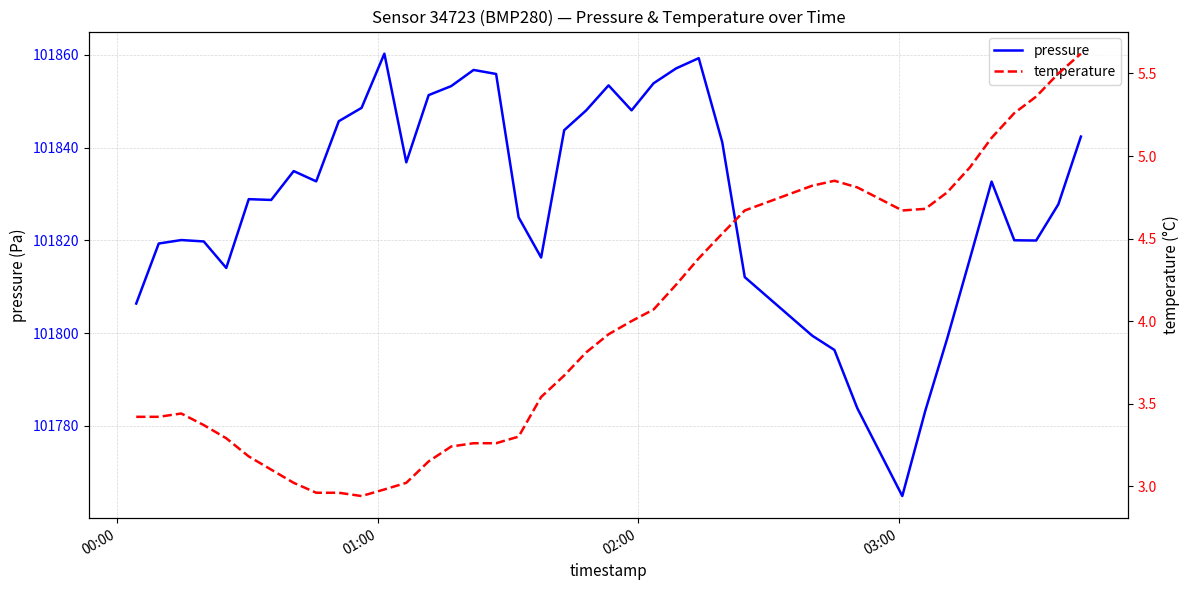

Rank the series by their maximum value, from lowest to highest.

temperature, pressure